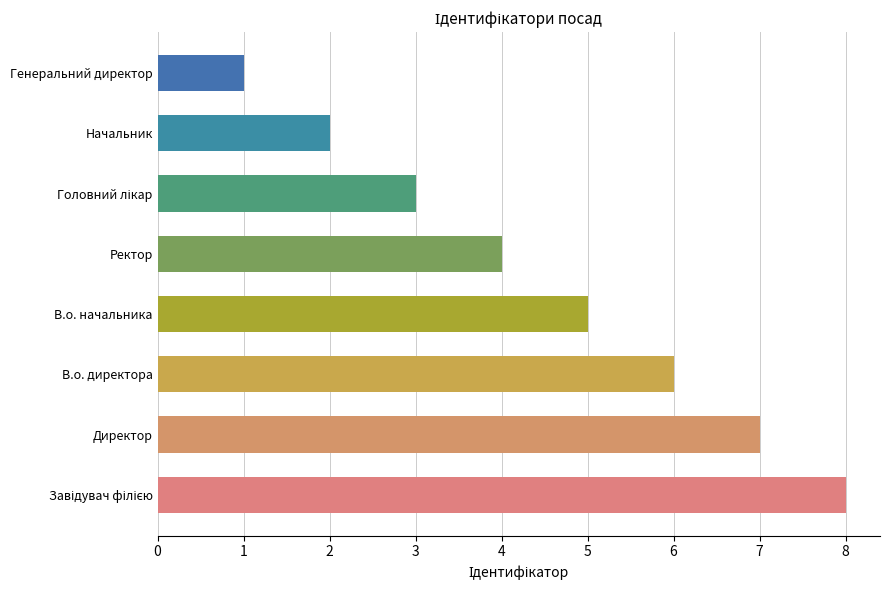

What is the sum of all values?

36